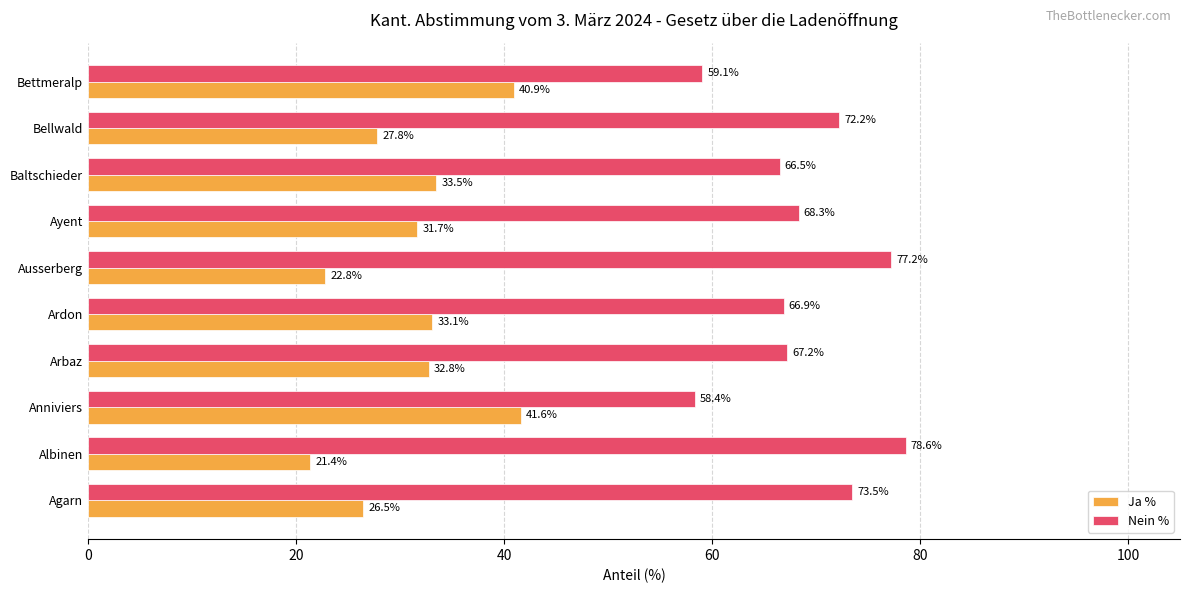

Which series has the largest total across all categories?

Nein %